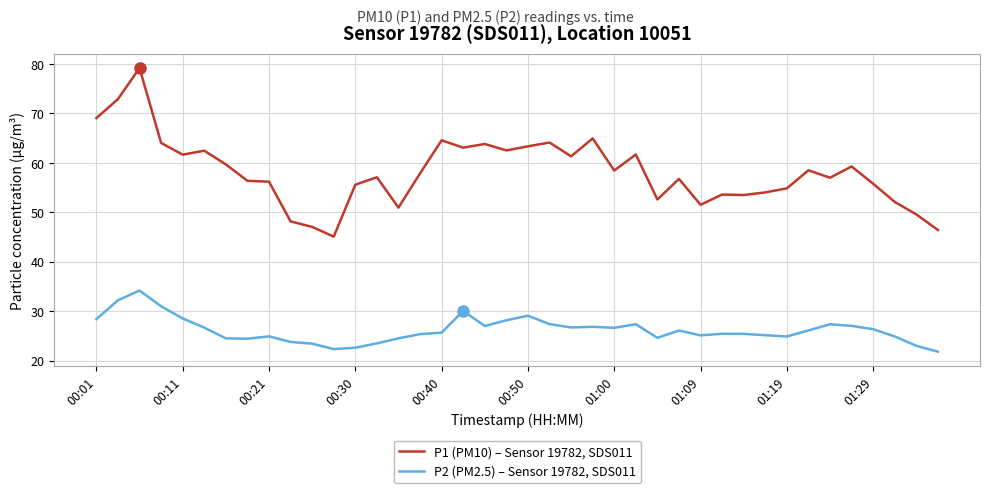

What is the difference between the maximum and minimum values in the P2 (PM2.5) – Sensor 19782, SDS011 series?

12.4